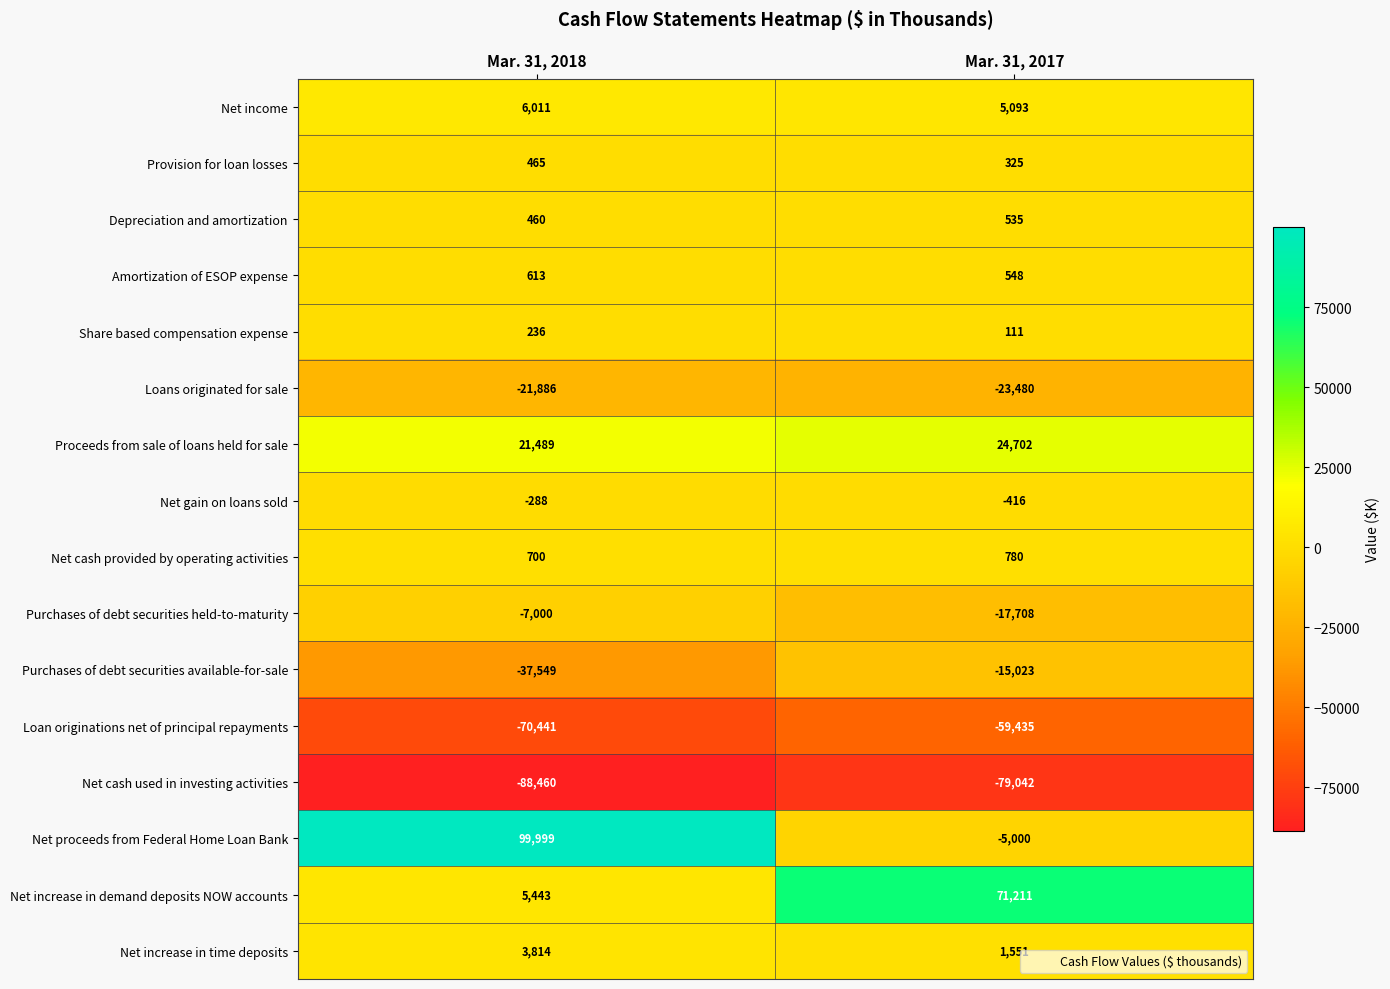

What is the sum of all Net cash used in investing activities values?

-167502